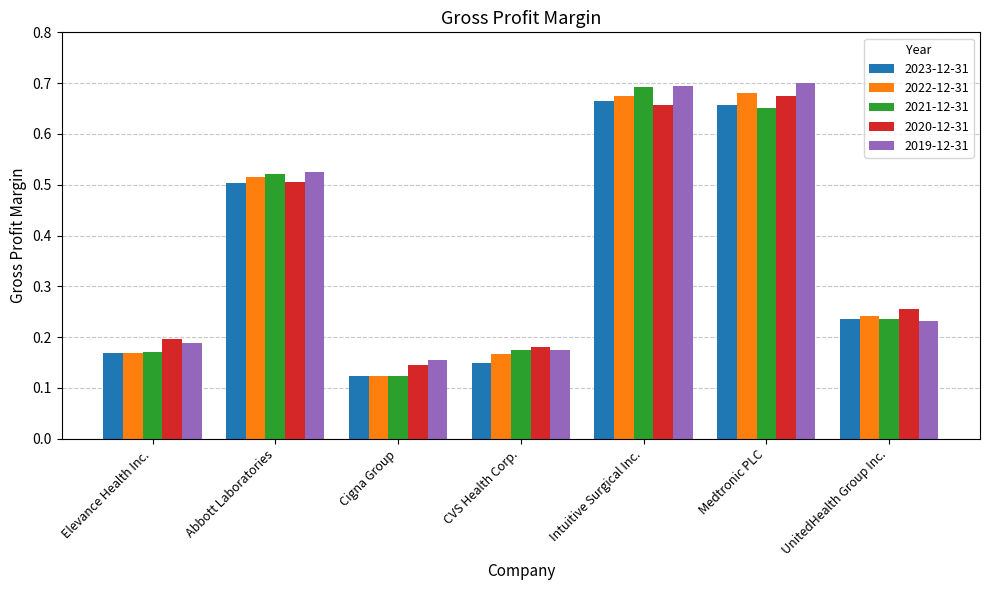

What is the average value of the 2021-12-31 series?

0.4